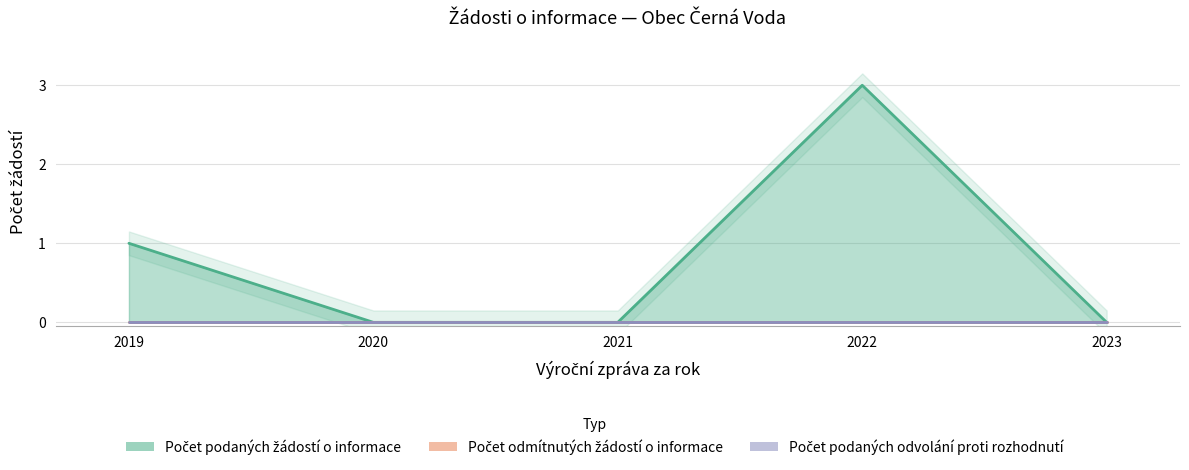

Reading right to left, what are all the values shown in this chart?

Počet podaných žádostí o informace: 0	3	0	0	1
Počet odmítnutých žádostí o informace: 0	0	0	0	0
Počet podaných odvolání proti rozhodnutí: 0	0	0	0	0